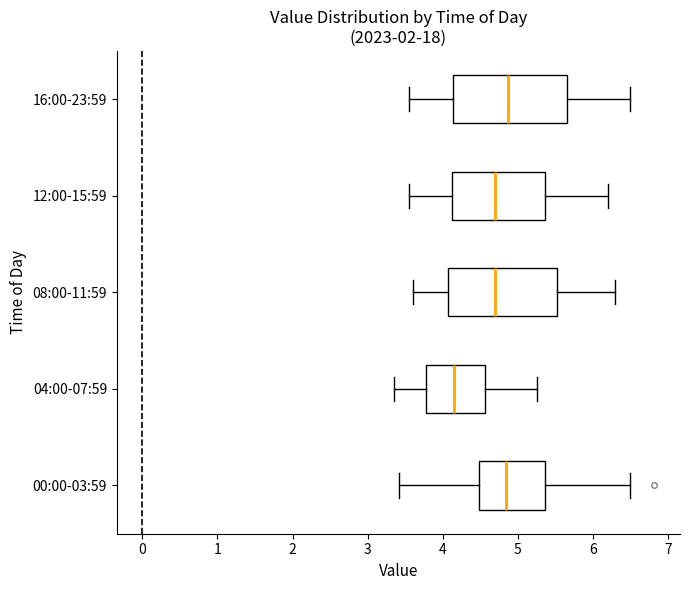

Reading bottom to top, read every box against the x-axis: the position of its median line, the range the box covers, and the ends of its whiskers. The values are not printed on the chart, so give them approximately, as read against the axis.

00:00-03:59: median 4.9, box 4.5 to 5.4, whiskers 3.4 to 6.5
04:00-07:59: median 4.2, box 3.8 to 4.6, whiskers 3.4 to 5.3
08:00-11:59: median 4.7, box 4.1 to 5.5, whiskers 3.6 to 6.3
12:00-15:59: median 4.7, box 4.1 to 5.4, whiskers 3.6 to 6.2
16:00-23:59: median 4.9, box 4.1 to 5.7, whiskers 3.6 to 6.5